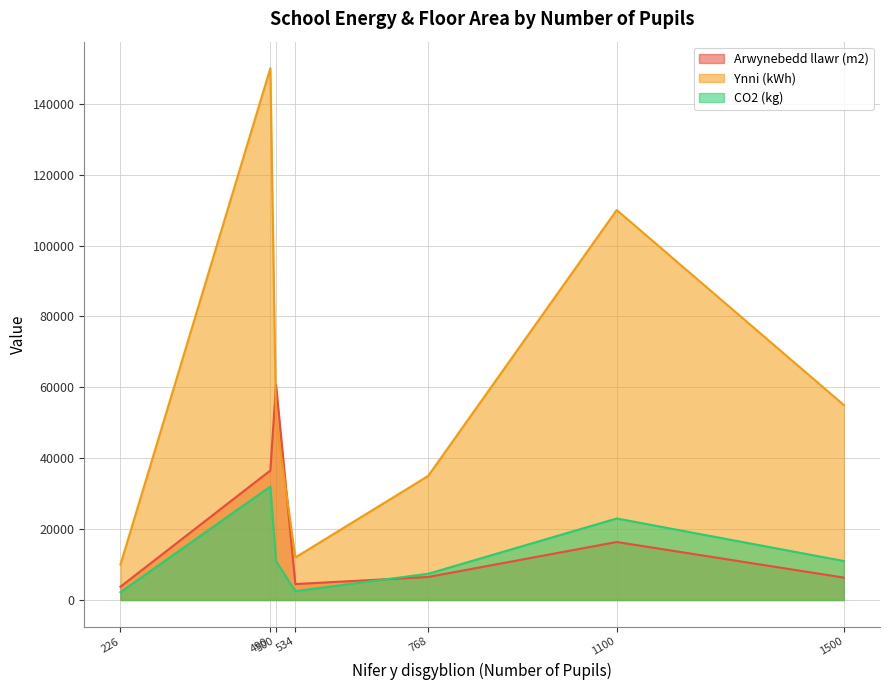

List the series in order of their peak value, highest first.

Ynni (kWh), Arwynebedd llawr (m2), CO2 (kg)